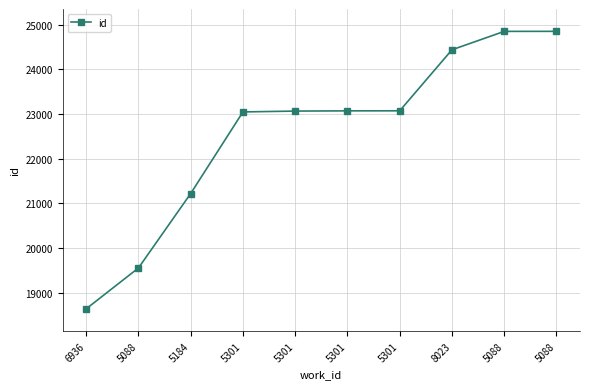

What is the greatest value displayed?

24848